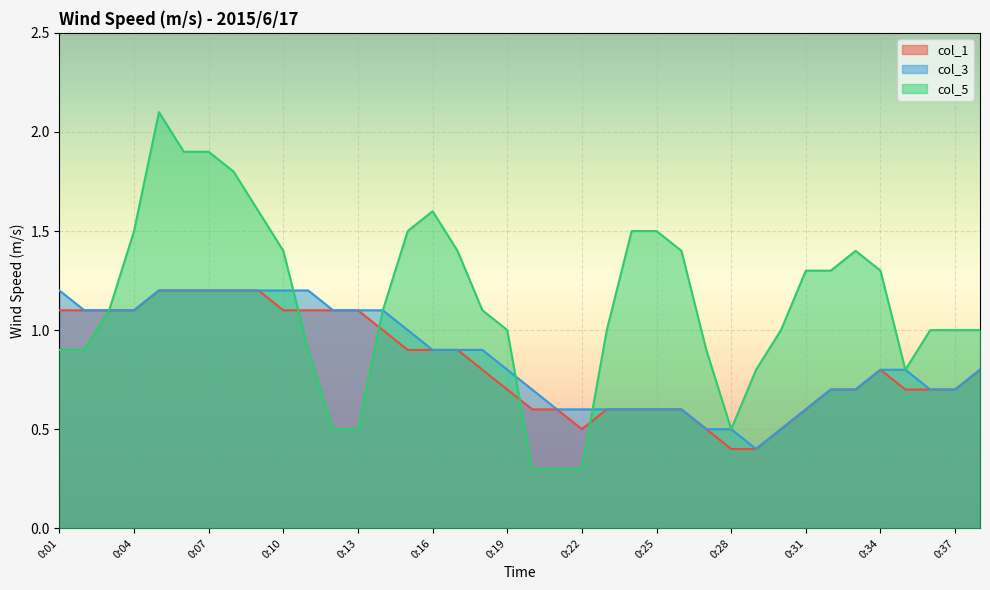

Count the number of categories in the chart.

38